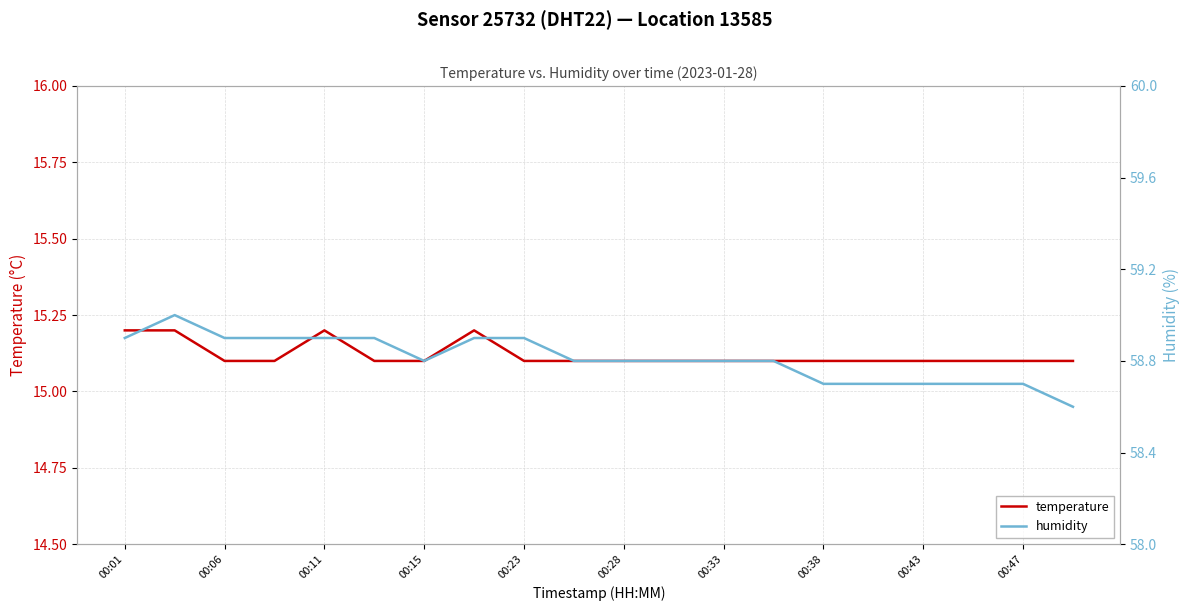

Is it true that temperature equals 7.0 at 00:38?

False